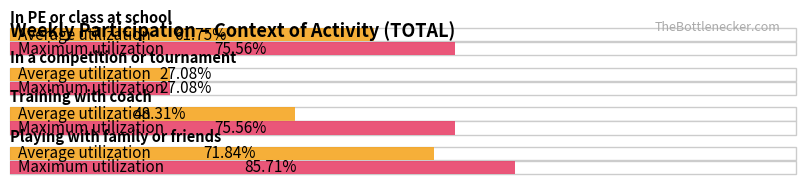

At which category is the sum across all series the highest?

Playing with family or friends